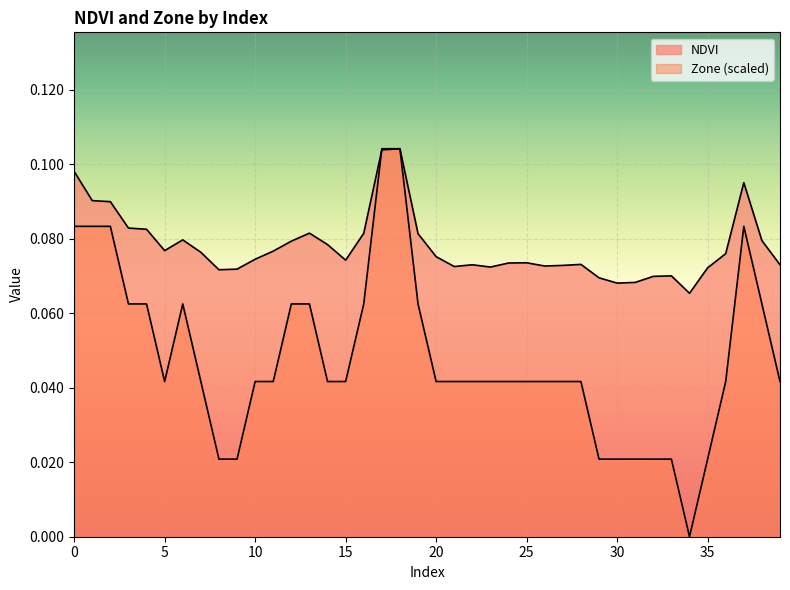

Reading right to left, what are all the values shown in this chart?

NDVI: 39=0.1	38=0.1	37=0.1	36=0.1	35=0.1	34=0.1	33=0.1	32=0.1	31=0.1	30=0.1	29=0.1	28=0.1	27=0.1	26=0.1	25=0.1	24=0.1	23=0.1	22=0.1	21=0.1	20=0.1	19=0.1	18=0.1	17=0.1	16=0.1	15=0.1	14=0.1	13=0.1	12=0.1	11=0.1	10=0.1	9=0.1	8=0.1	7=0.1	6=0.1	5=0.1	4=0.1	3=0.1	2=0.1	1=0.1	0=0.1
Zone: 39=0.0	38=0.1	37=0.1	36=0.0	35=0.0	34=0.0	33=0.0	32=0.0	31=0.0	30=0.0	29=0.0	28=0.0	27=0.0	26=0.0	25=0.0	24=0.0	23=0.0	22=0.0	21=0.0	20=0.0	19=0.1	18=0.1	17=0.1	16=0.1	15=0.0	14=0.0	13=0.1	12=0.1	11=0.0	10=0.0	9=0.0	8=0.0	7=0.0	6=0.1	5=0.0	4=0.1	3=0.1	2=0.1	1=0.1	0=0.1